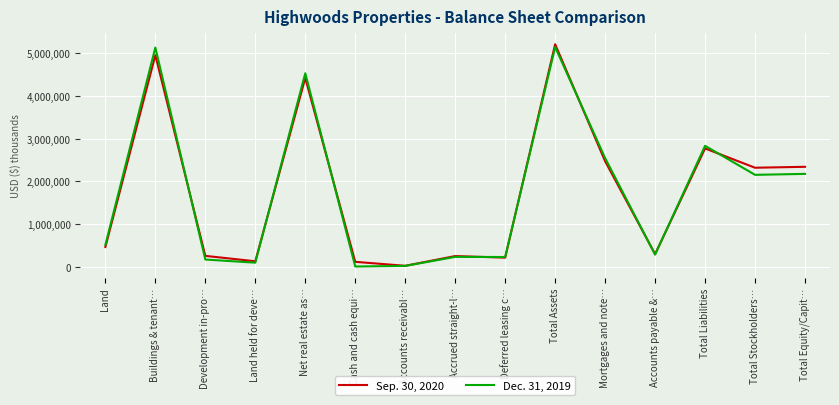

The value of Sep. 30, 2020 at Accrued straight-l… is 74320. True or false?

False